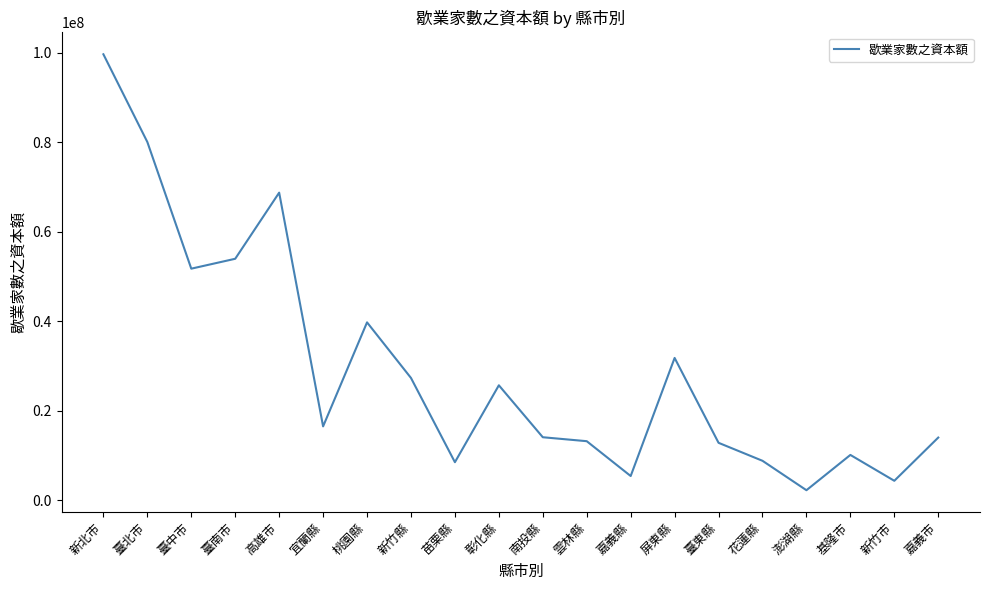

Which category has the highest value across all series?

新北市